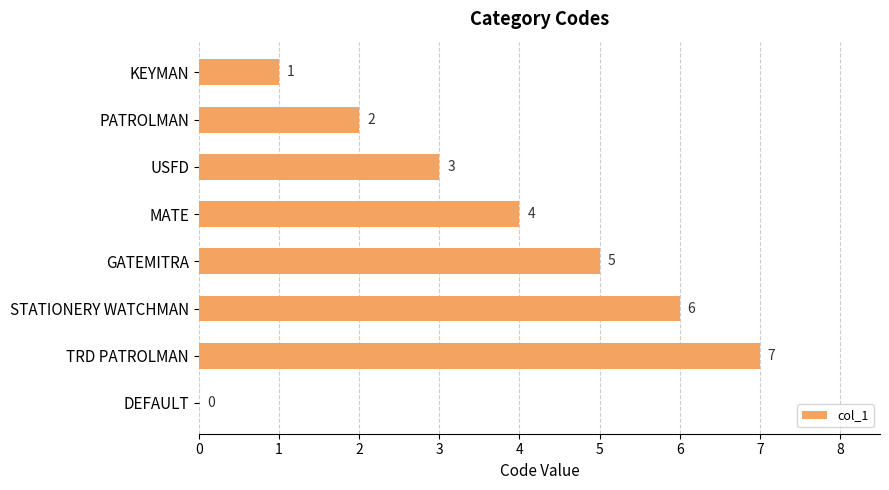

What is the sum of all values?

28